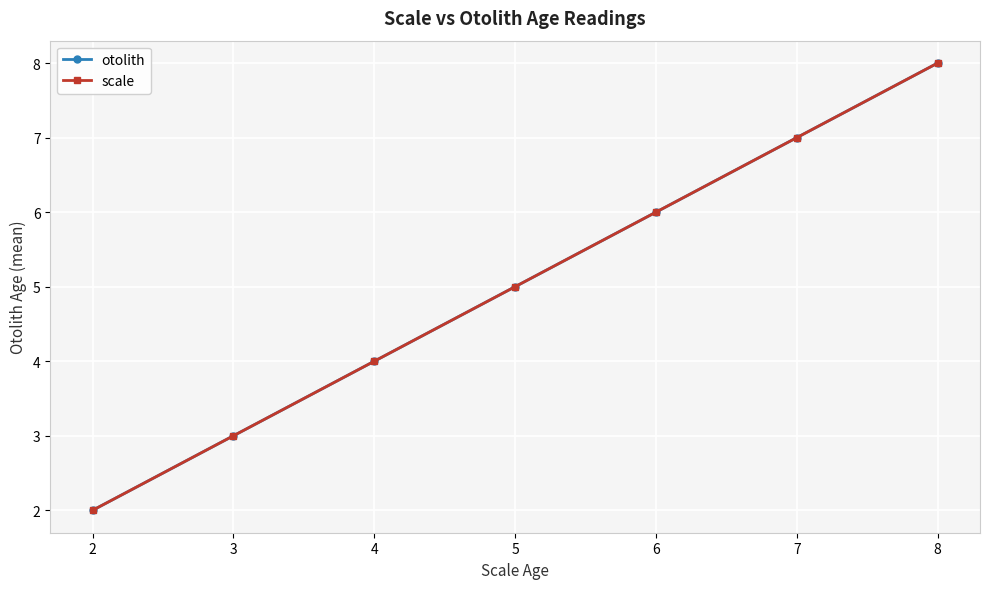

Is this an area chart (filled region under the line)?

No